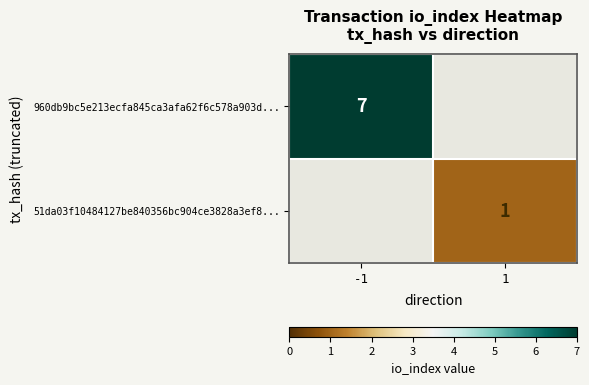

The value of 960db9bc5e213ecfa845ca3afa62f6c578a903d... at -1 is 7. True or false?

True